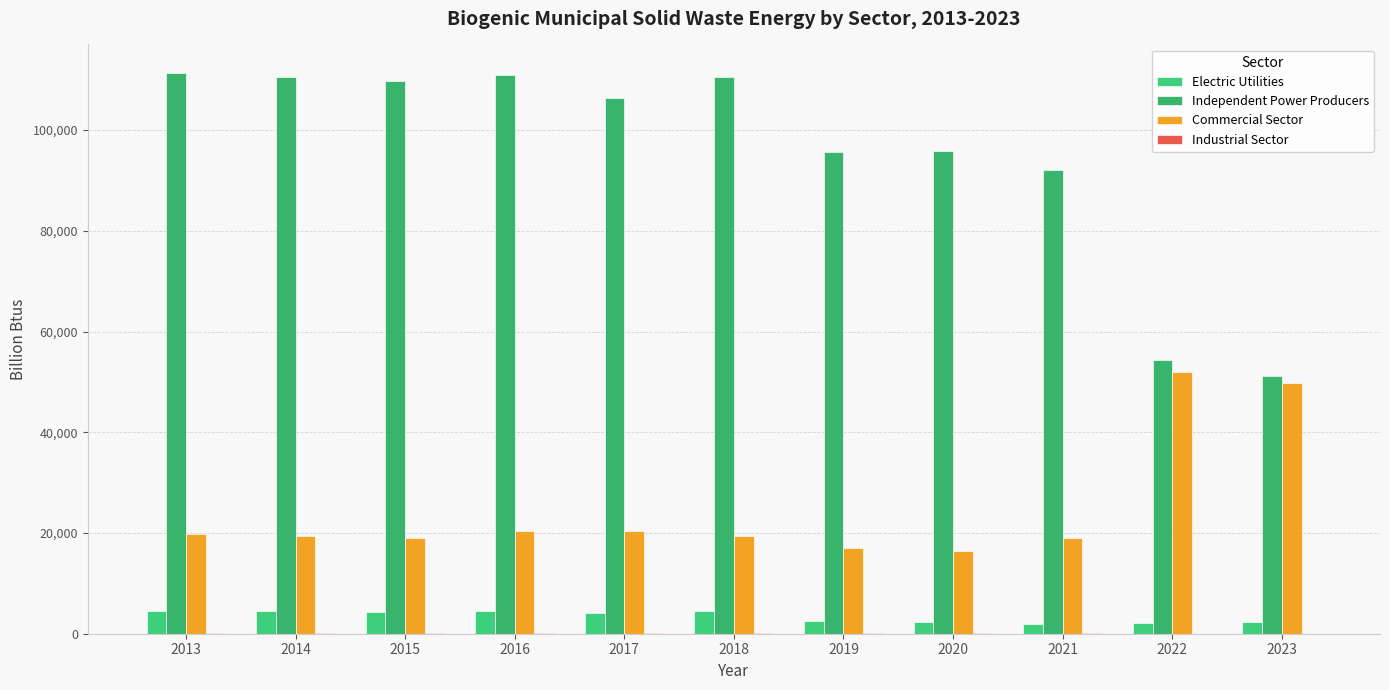

Does the chart contain stacked bars?

No